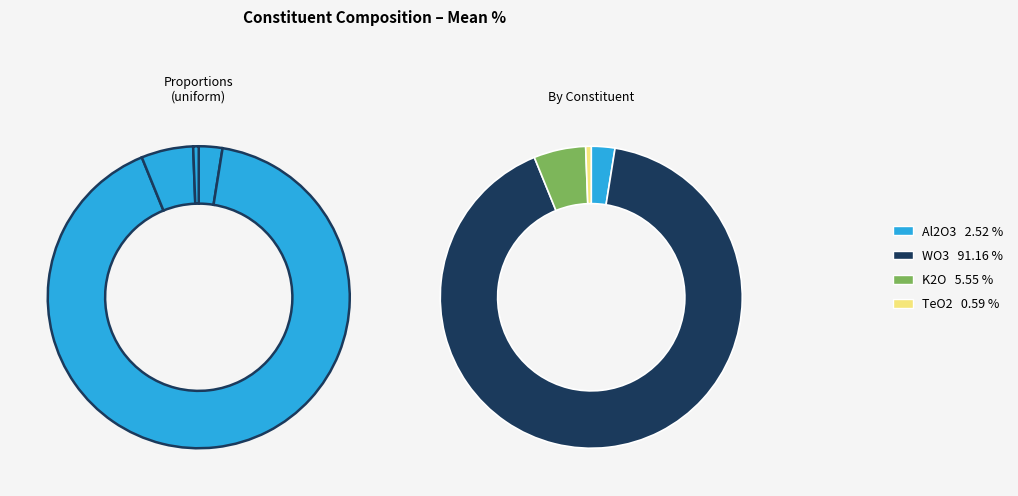

To the nearest percent, what percentage of the pie is Al2O3?

3%